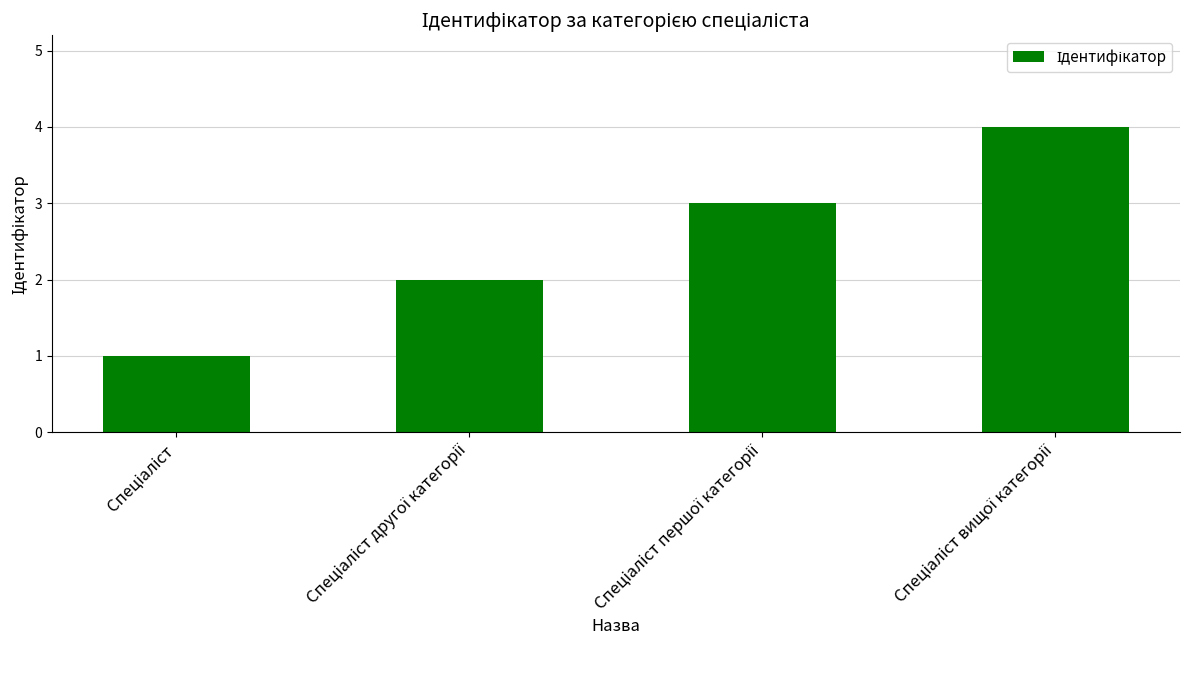

What is the maximum value shown in the chart?

4